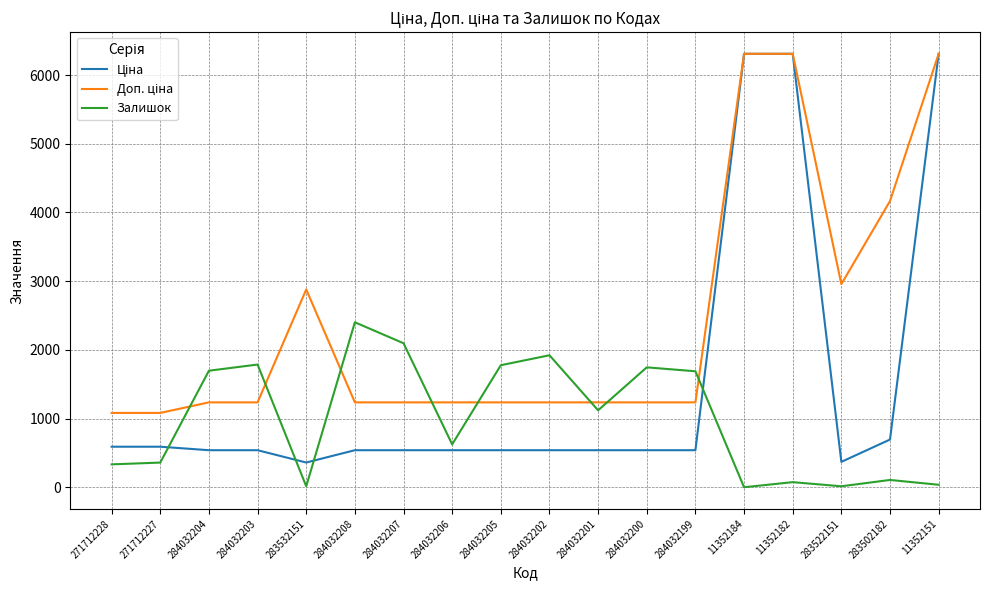

What is the difference between the highest and lowest values at 271712227?

722.7